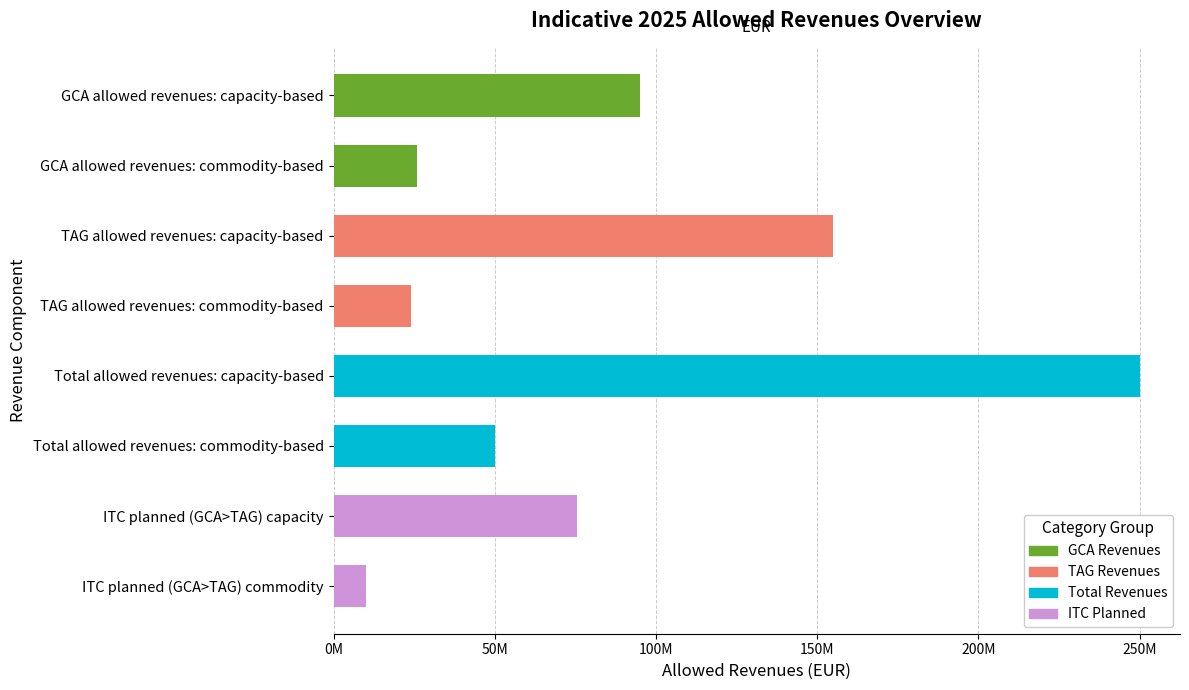

What is the difference between the maximum and second lowest values?

226000000